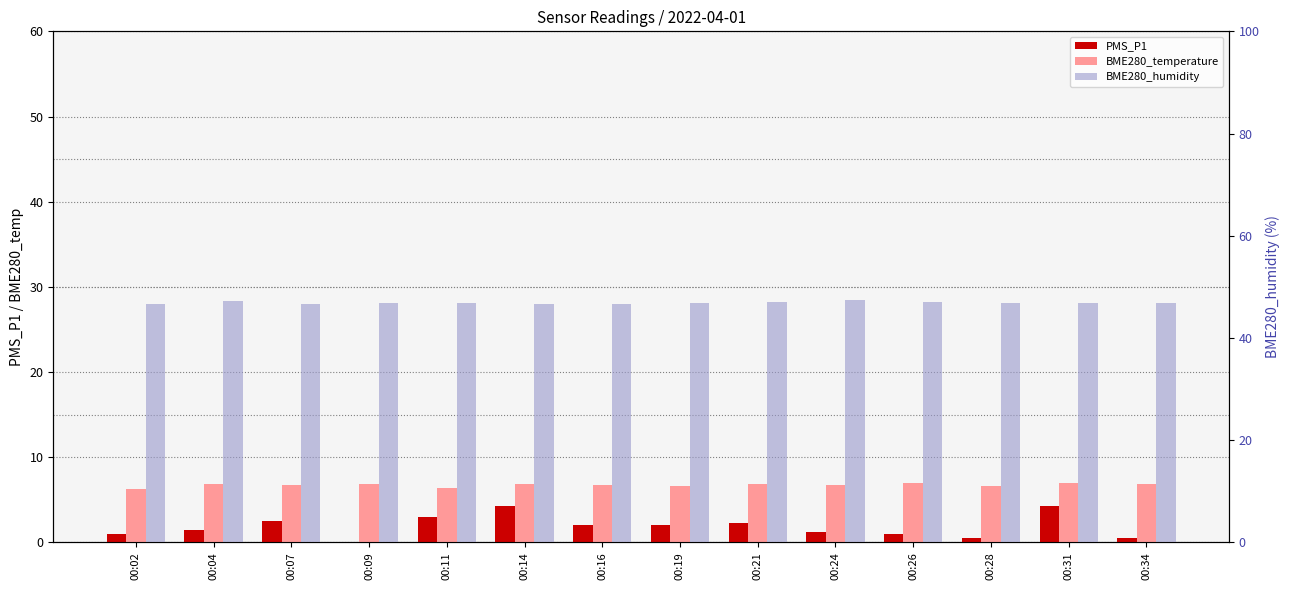

What is the sum of all BME280_humidity values?

656.8